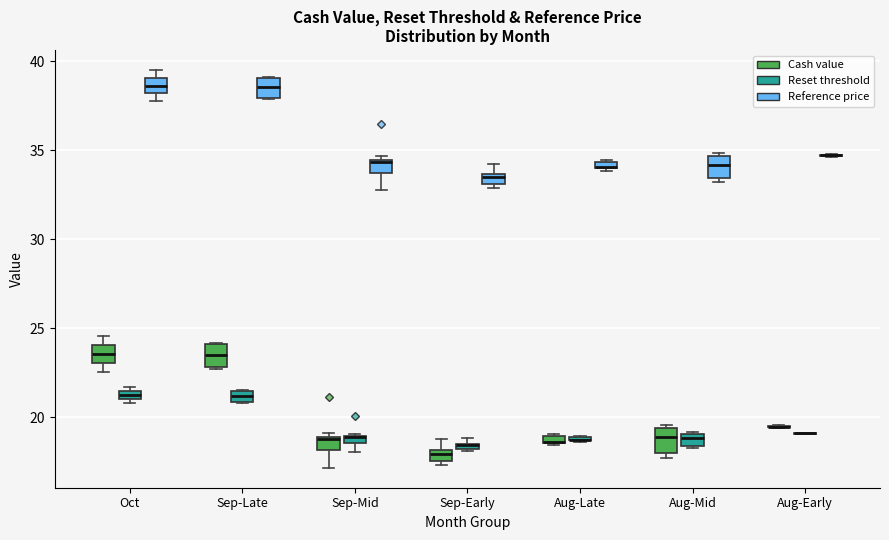

Where is the lower edge of the box for Sep-Late (Reset threshold) on the y-axis? The values are not printed on the chart, so give them approximately, as read against the axis.

21.0